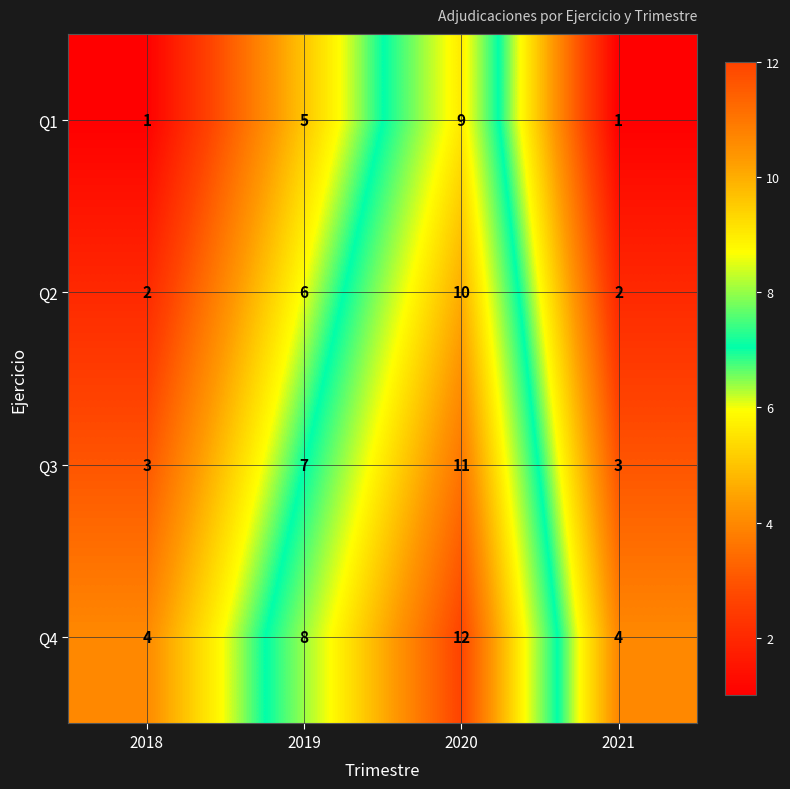

What is the sum of the Q3 values at 2021 and 2020?

14